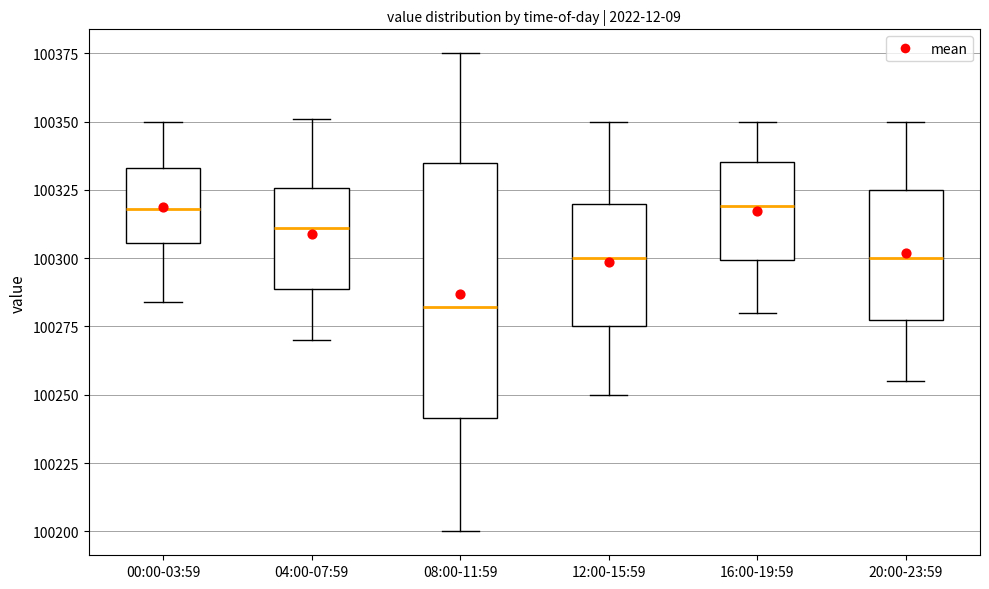

Reading left to right, read every box against the y-axis: the position of its median line, the range the box covers, and the ends of its whiskers. The values are not printed on the chart, so give them approximately, as read against the axis.

00:00-03:59: median 100320, box 100305 to 100335, whiskers 100285 to 100350
04:00-07:59: median 100310, box 100290 to 100325, whiskers 100270 to 100350
08:00-11:59: median 100280, box 100240 to 100335, whiskers 100200 to 100375
12:00-15:59: median 100300, box 100275 to 100320, whiskers 100250 to 100350
16:00-19:59: median 100320, box 100300 to 100335, whiskers 100280 to 100350
20:00-23:59: median 100300, box 100280 to 100325, whiskers 100255 to 100350